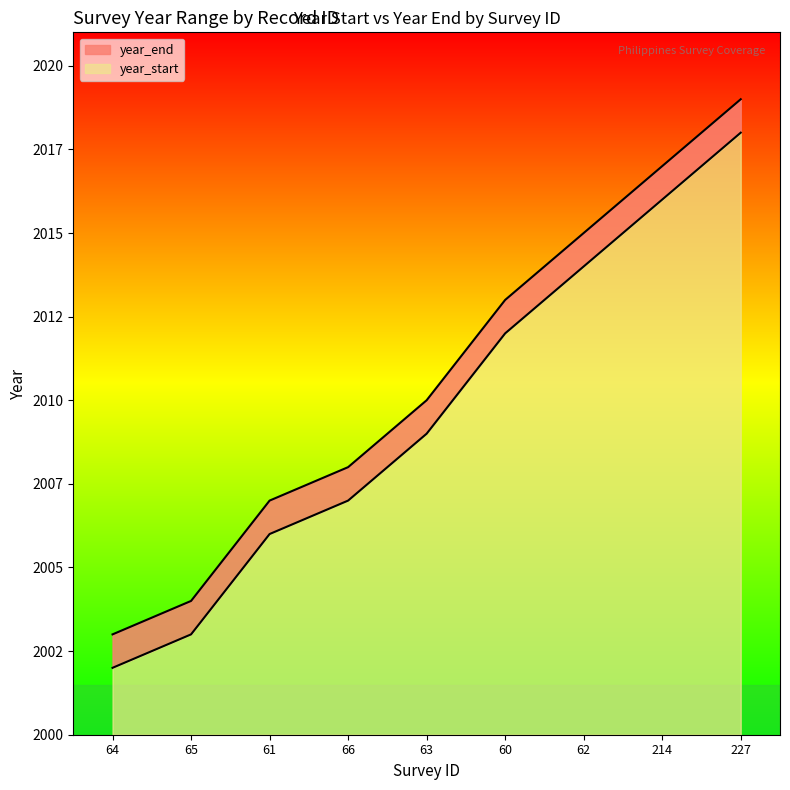

Between 214 and 227, which is larger?

227